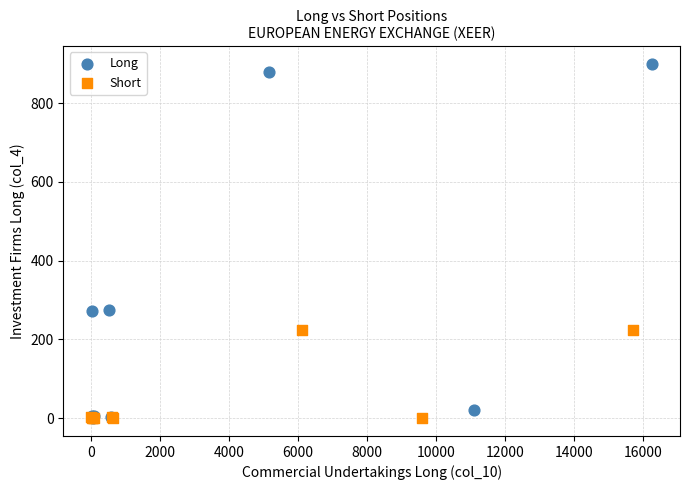

Which series has the widest spread of Y values?

Long